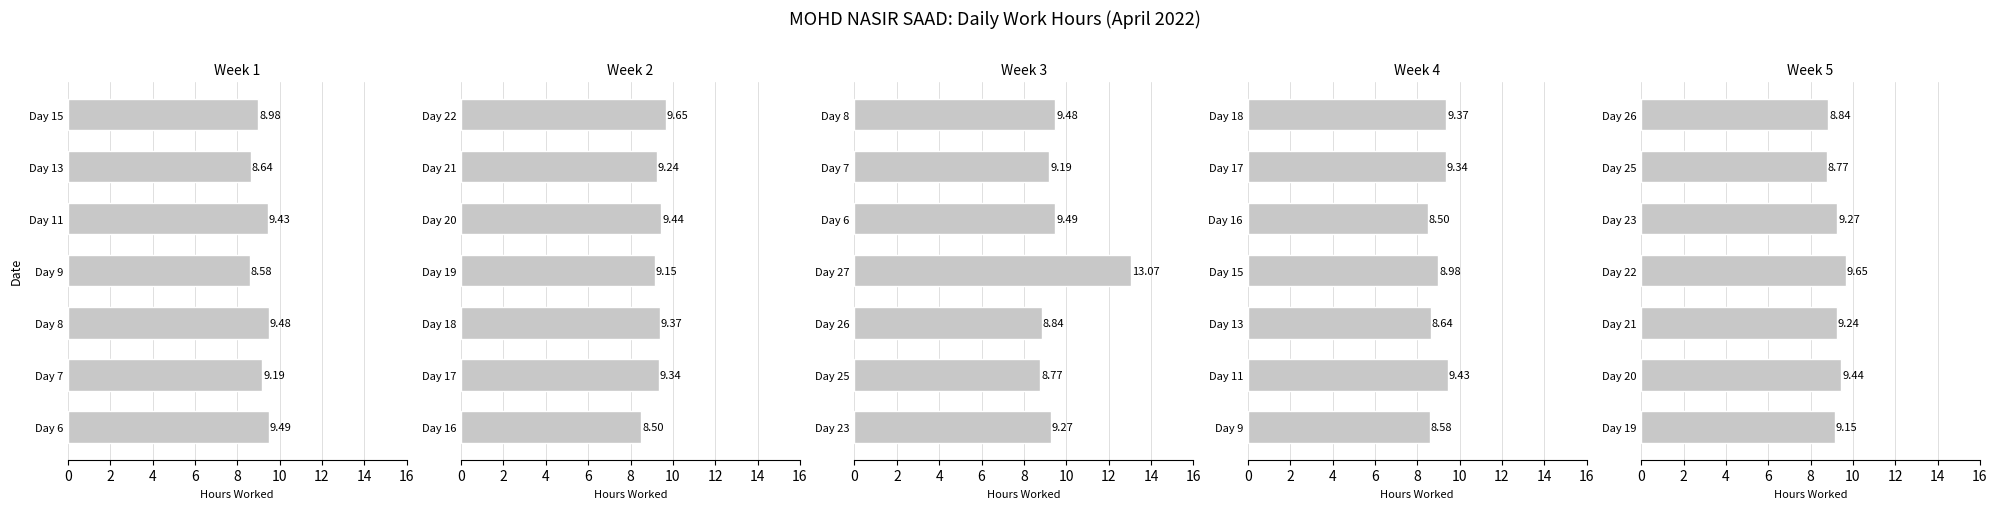

True or false: the data shows 3.0 at Day 26.

False